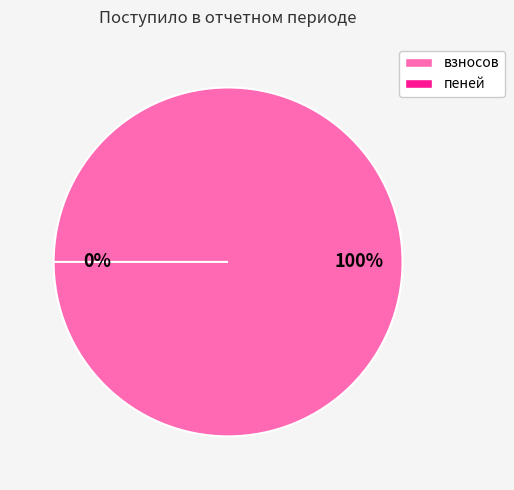

Does any single category account for the majority?

Yes